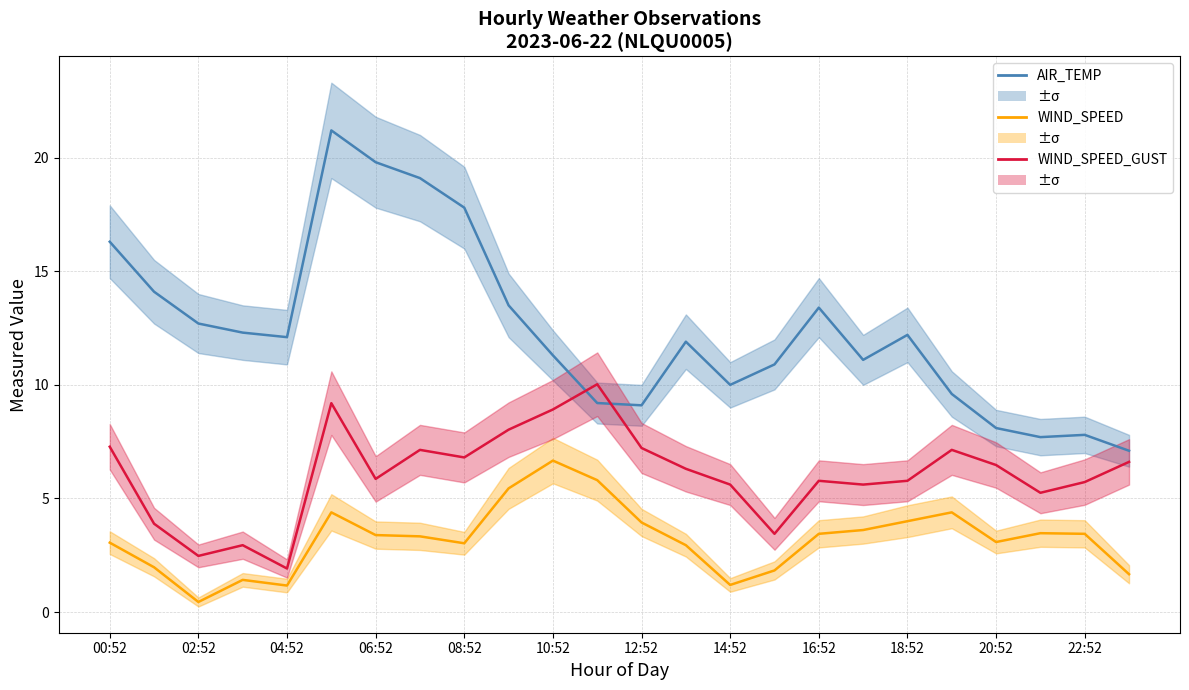

Rank the series by their maximum value, from lowest to highest.

WIND_SPEED, WIND_SPEED_GUST, AIR_TEMP